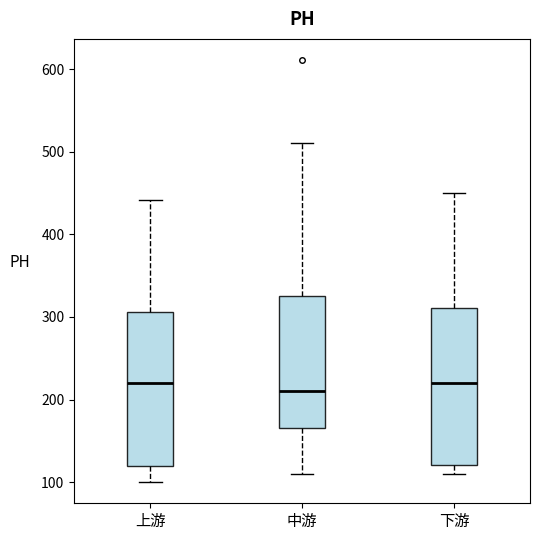

Where is the lower edge of the box for 中游 on the y-axis? The values are not printed on the chart, so give them approximately, as read against the axis.

170